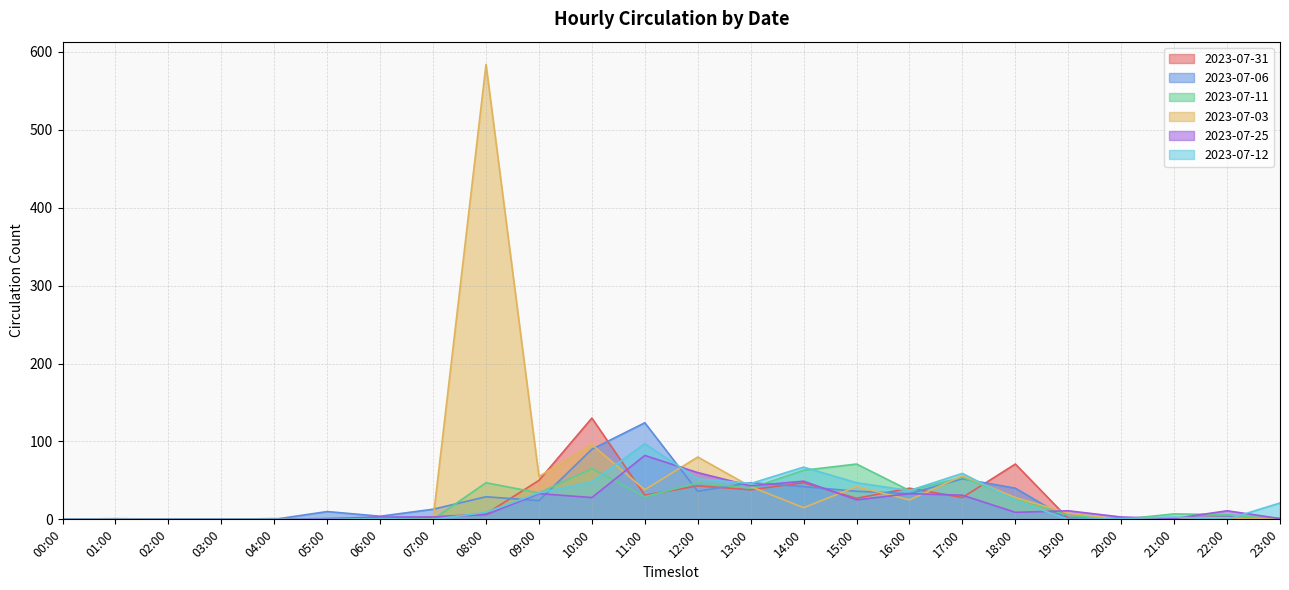

Does the chart have visible grid lines?

Yes